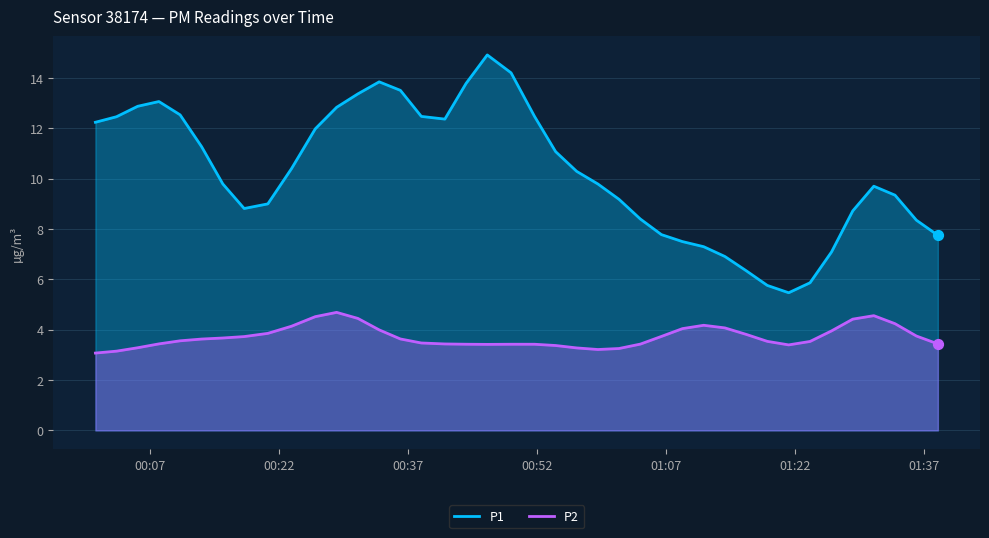

What are all the series names shown in the legend?

P1, P2